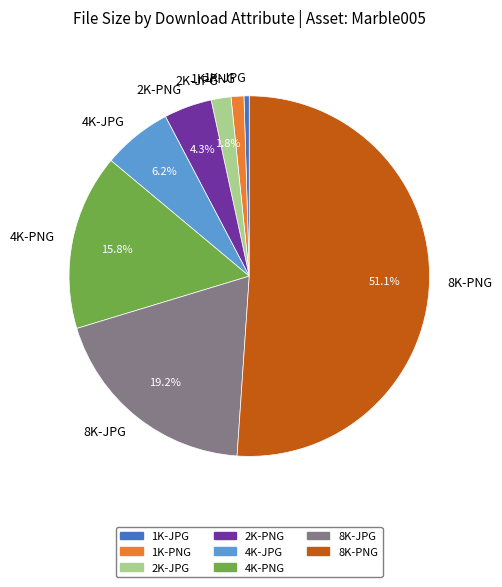

Is there any slice that represents more than half of the pie?

Yes